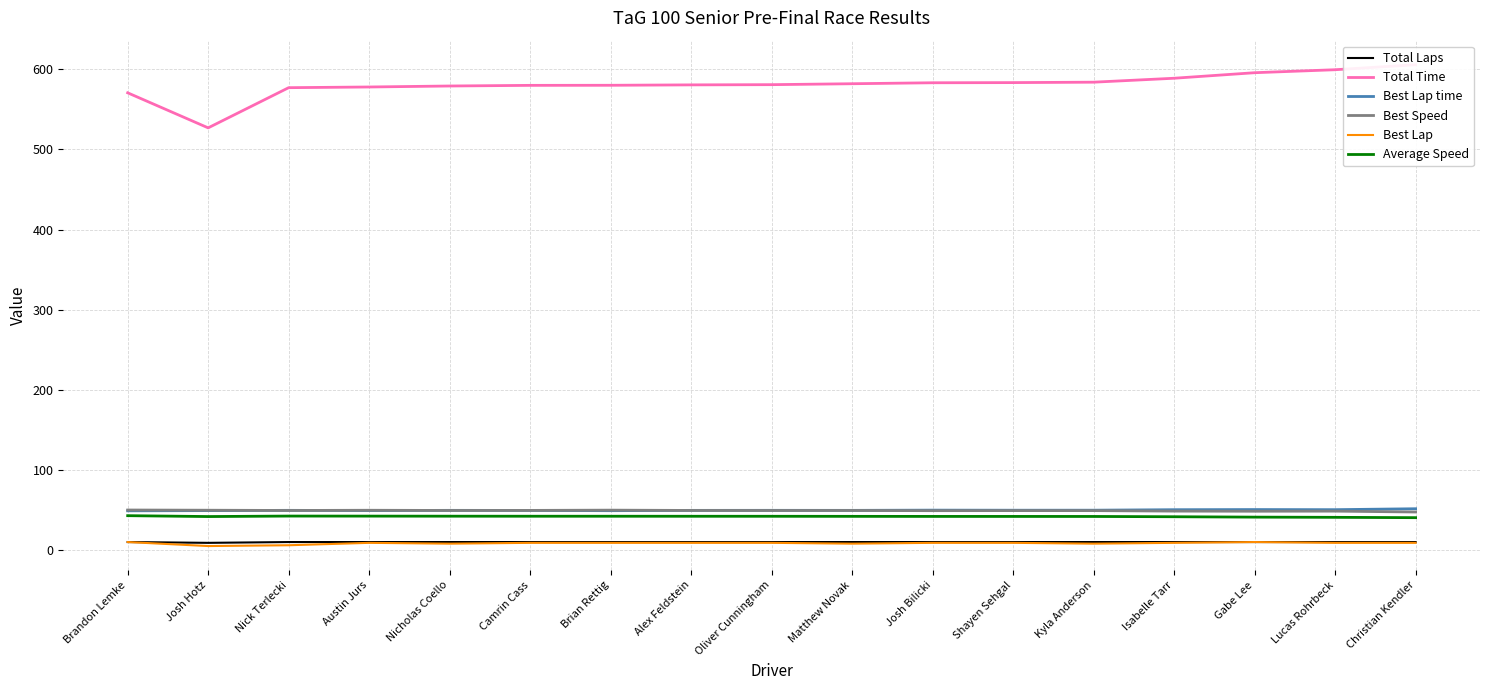

True or false: Best Lap and Total Laps cross at least once.

False